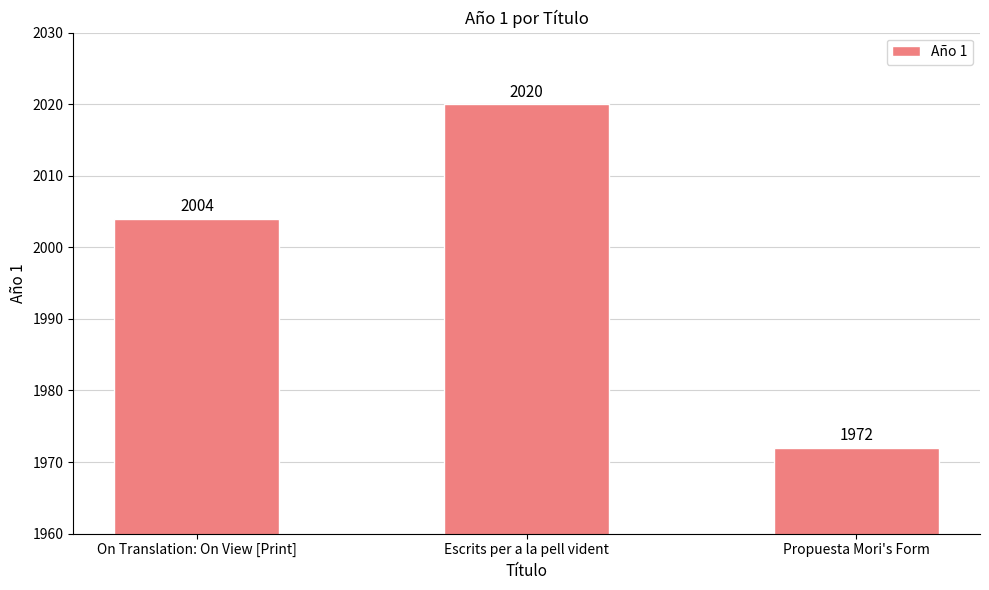

Reading left to right, transcribe all the data shown in this chart.

2004	2020	1972